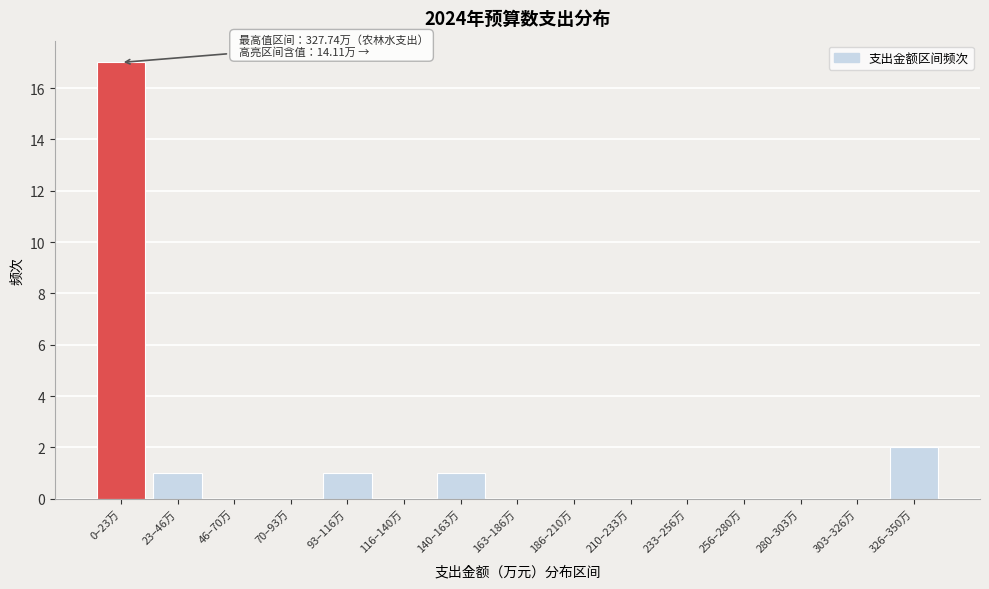

Reading left to right, transcribe all the data shown in this chart.

0–23万=17	23–46万=1	46–70万=0	70–93万=0	93–116万=1	116–140万=0	140–163万=1	163–186万=0	186–210万=0	210–233万=0	233–256万=0	256–280万=0	280–303万=0	303–326万=0	326–350万=2